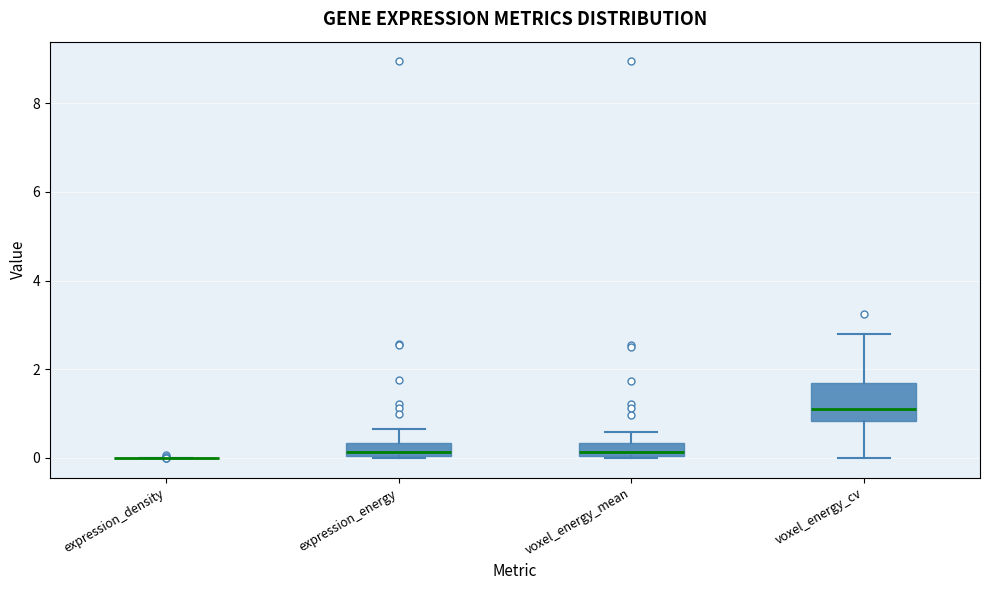

Reading left to right, read every box against the y-axis: the position of its median line, the range the box covers, and the ends of its whiskers. The values are not printed on the chart, so give them approximately, as read against the axis.

expression_density: box collapsed to a line at 0.0, whiskers 0.0 to 0.0
expression_energy: median 0.2, box 0.0 to 0.4, whiskers 0.0 to 0.6
voxel_energy_mean: median 0.2, box 0.0 to 0.4, whiskers 0.0 to 0.6
voxel_energy_cv: median 1.2, box 0.8 to 1.6, whiskers 0.0 to 2.8